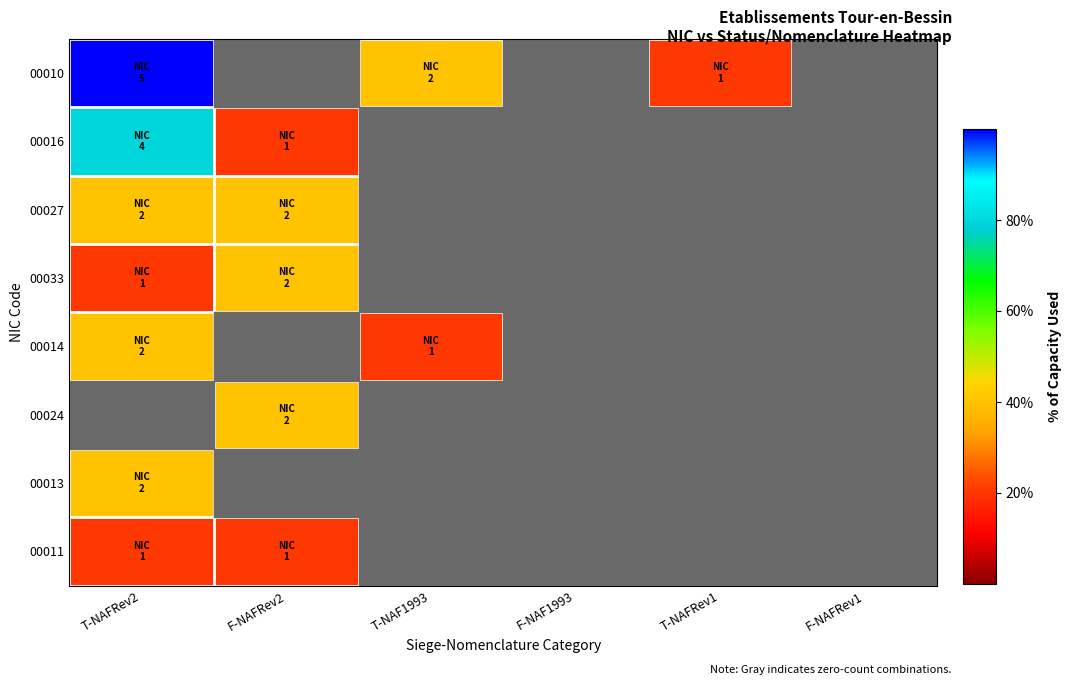

At which category does the chart reach its minimum across all series?

F-NAFRev2